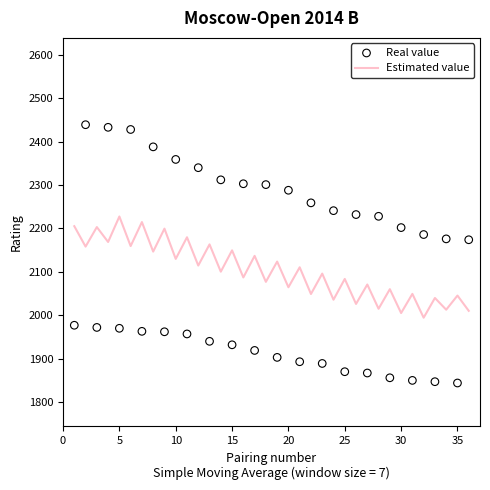

Which series contains the lowest Y value?

Real value